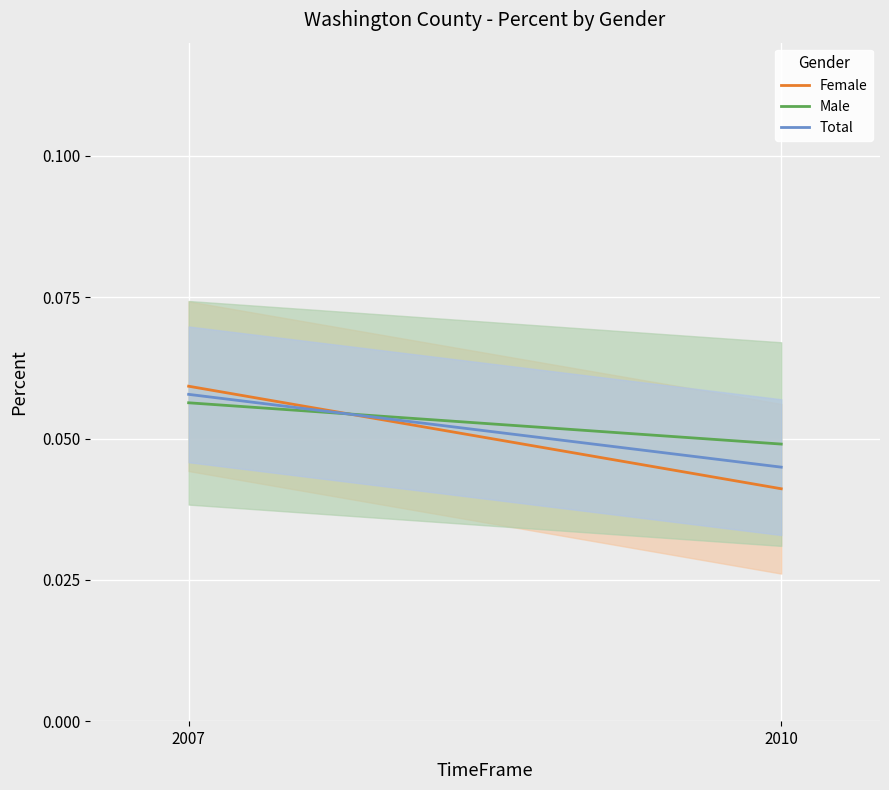

Where is Total nearest to the value 0?

2010